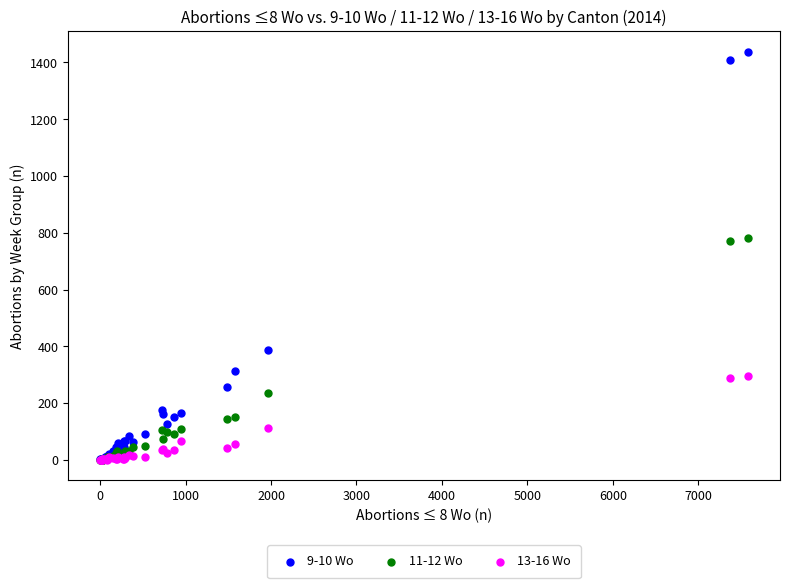

Which series has the largest Y range (max minus min)?

9-10 Wo